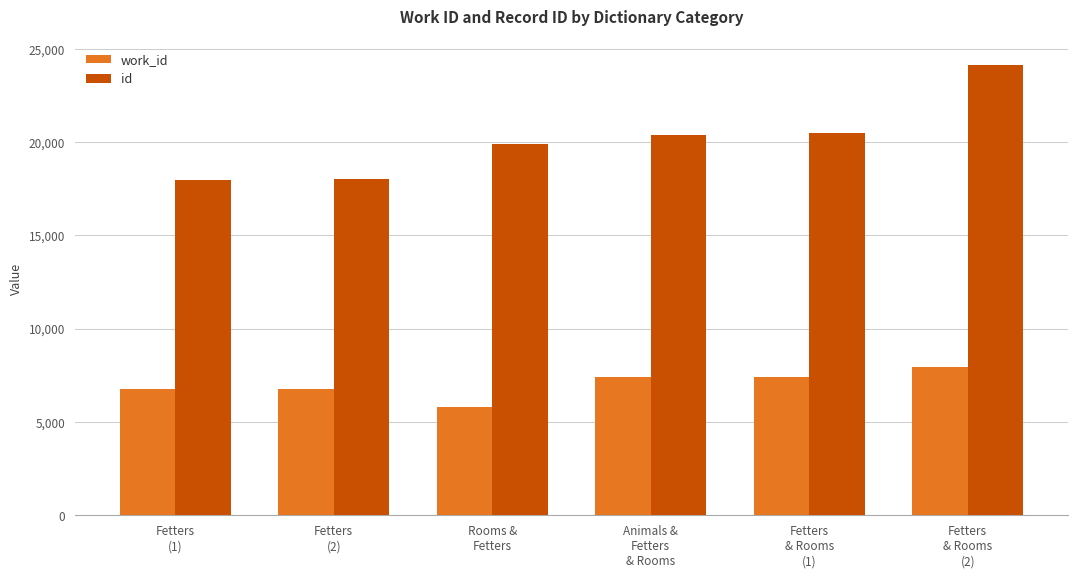

At which label does work_id reach its peak?

Fetters
& Rooms
(2)